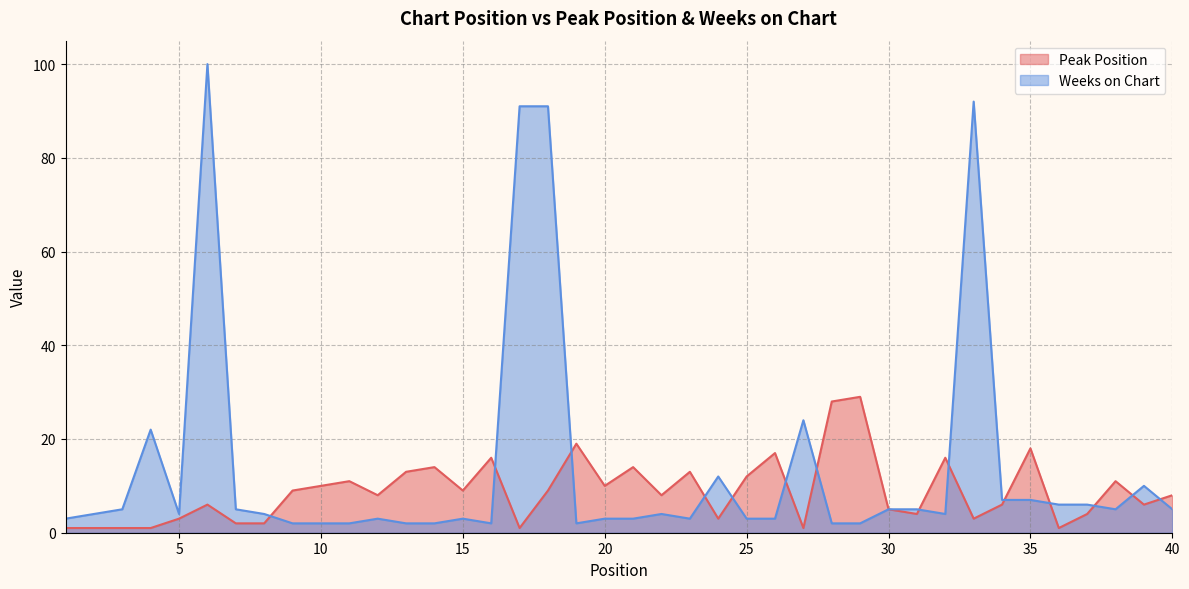

Which series has the widest spread of values?

Weeks on Chart